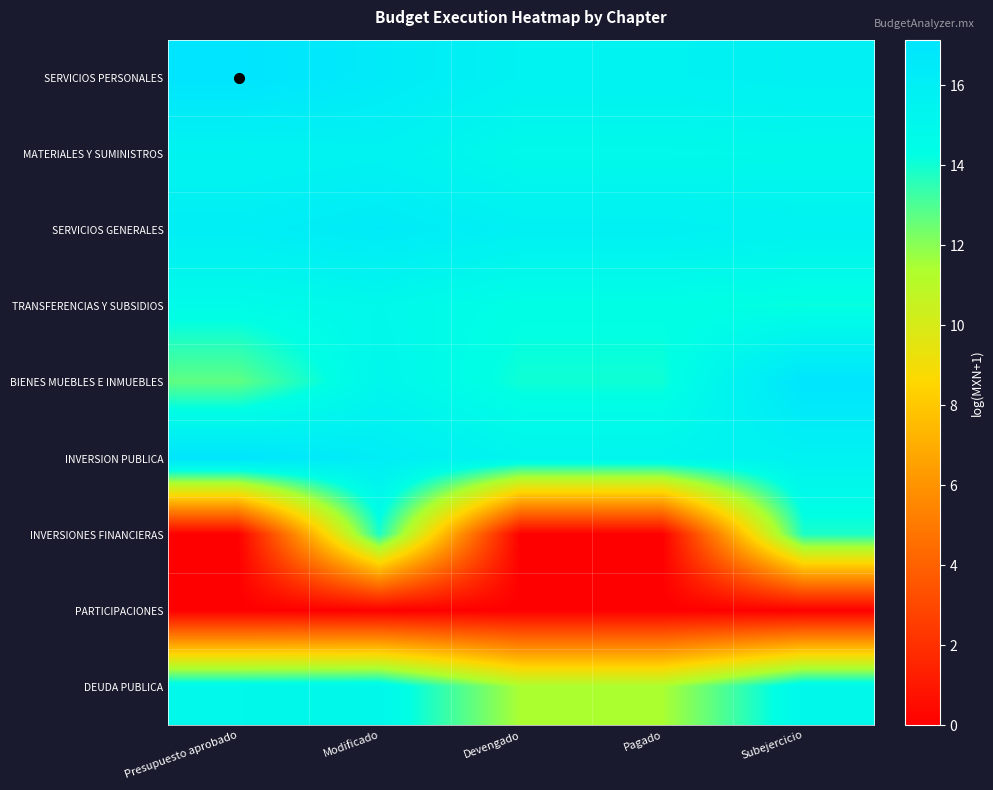

What is the difference between the highest and lowest values at Devengado?

15.8